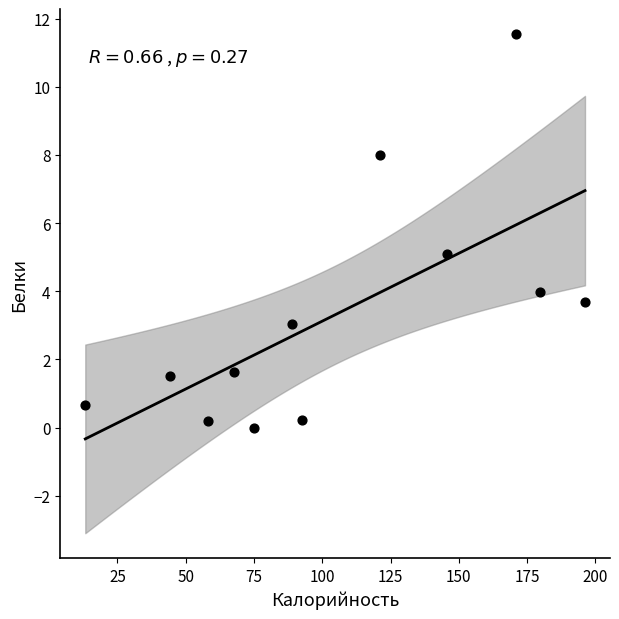

What is the average Y value?

3.3